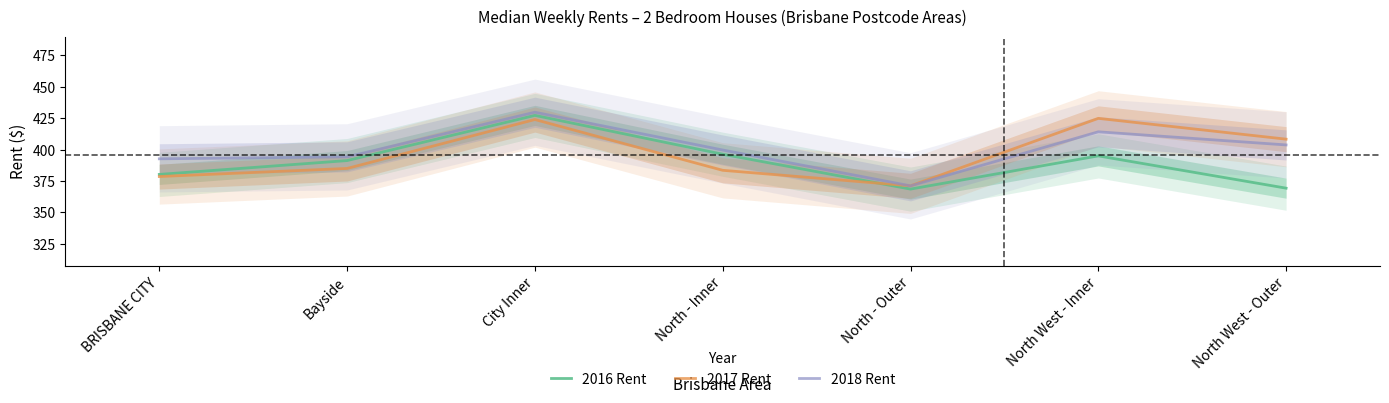

What is the greatest value displayed?

429.7